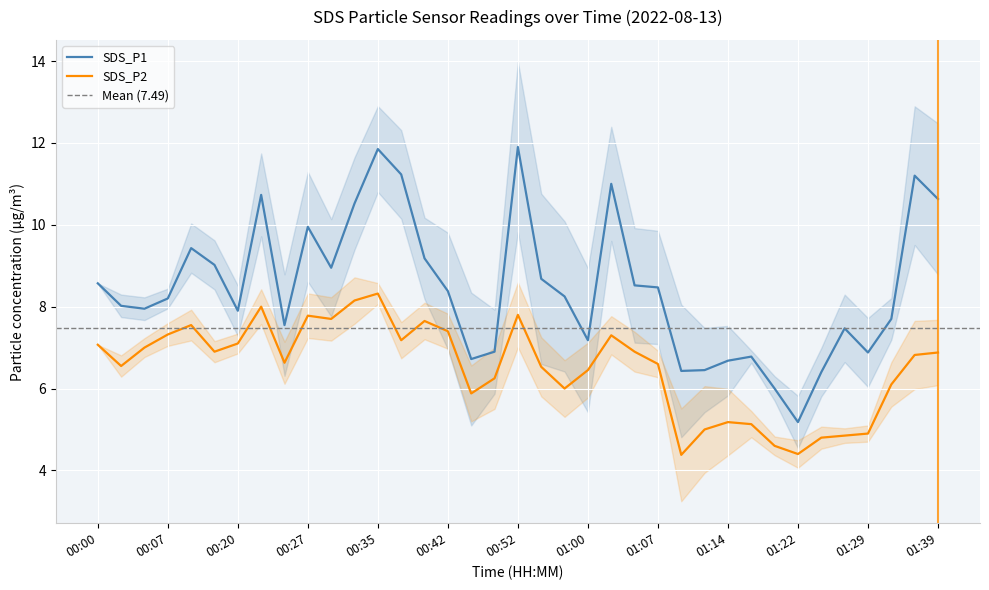

What is the difference between the maximum and minimum values in the SDS_P1 series?

6.7